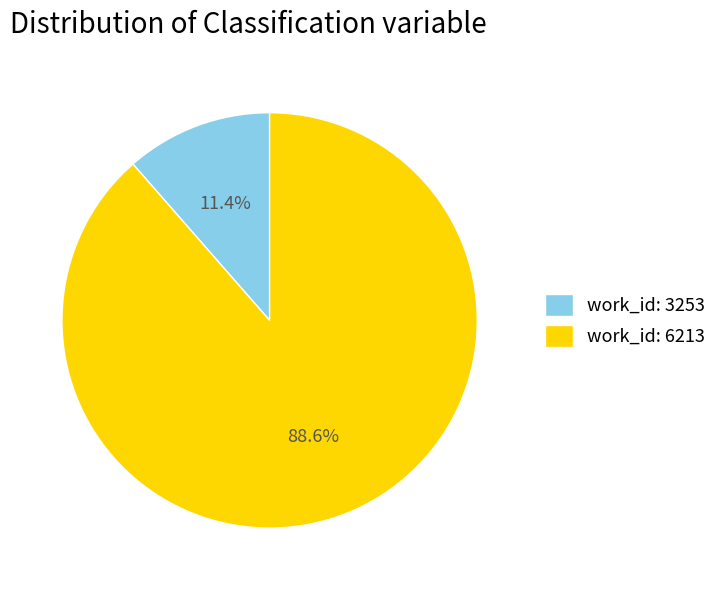

What is the largest slice in the pie chart?

work_id: 6213